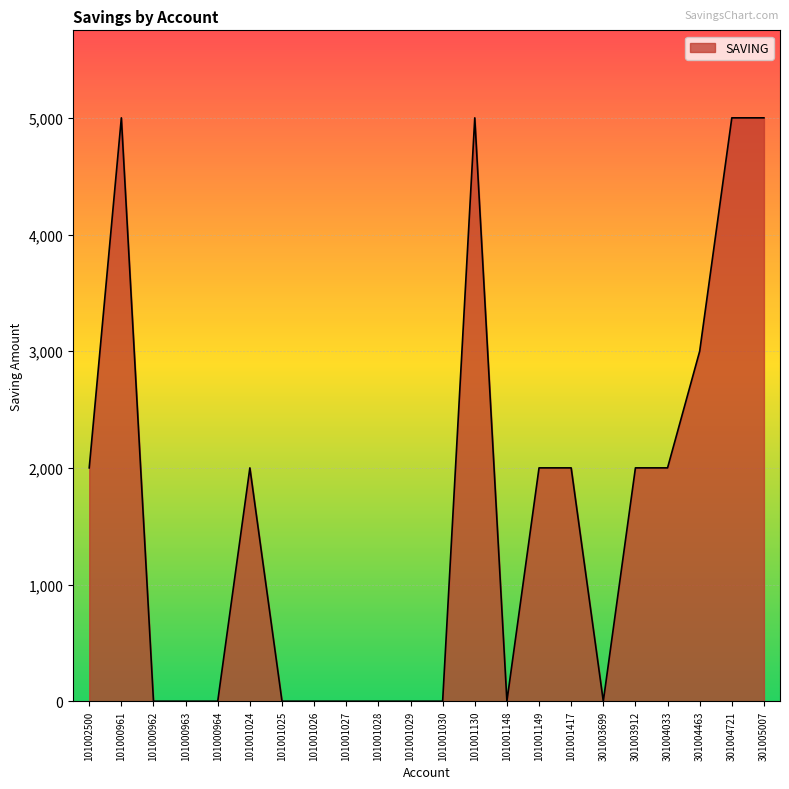

What is the maximum value shown in the chart?

5000